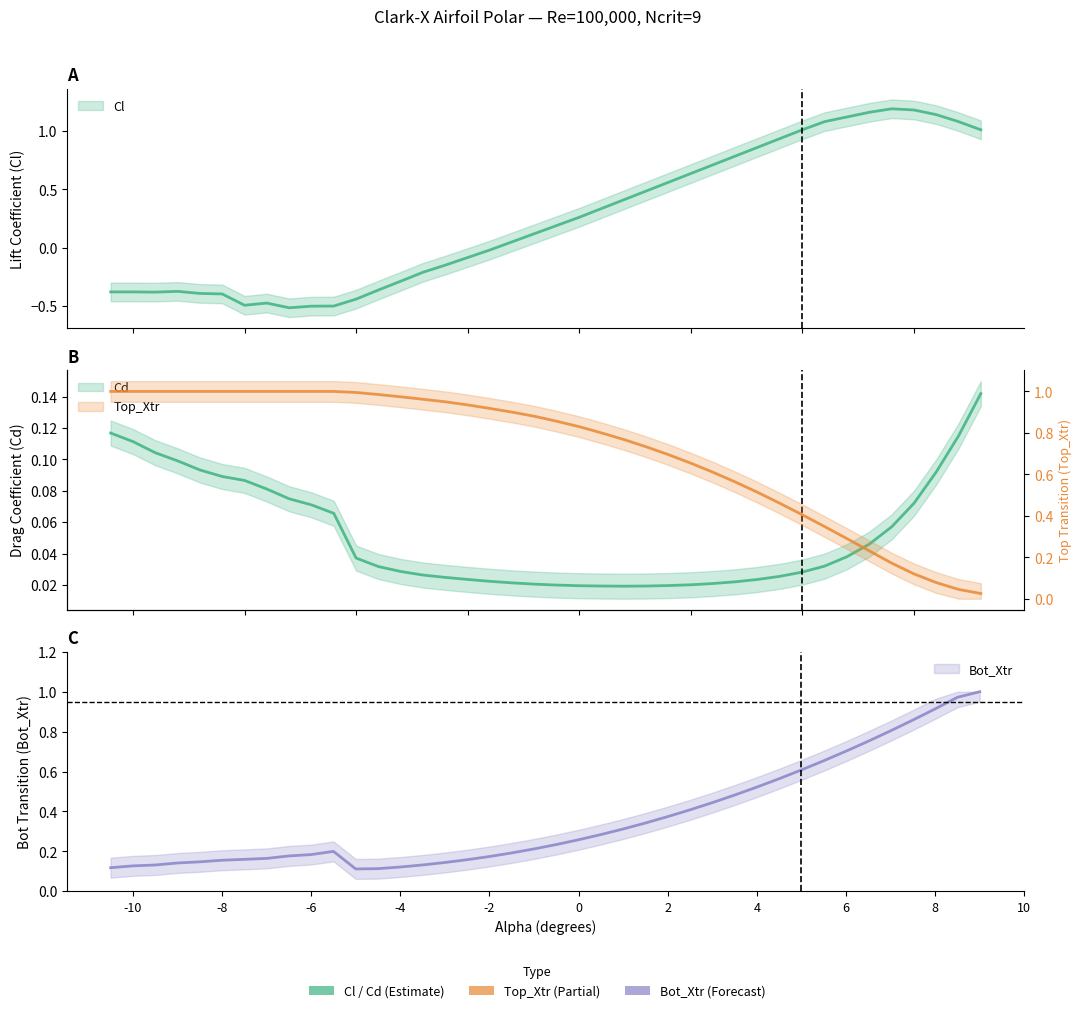

Which series changed the most between -8.0 and 7.0?

Cl